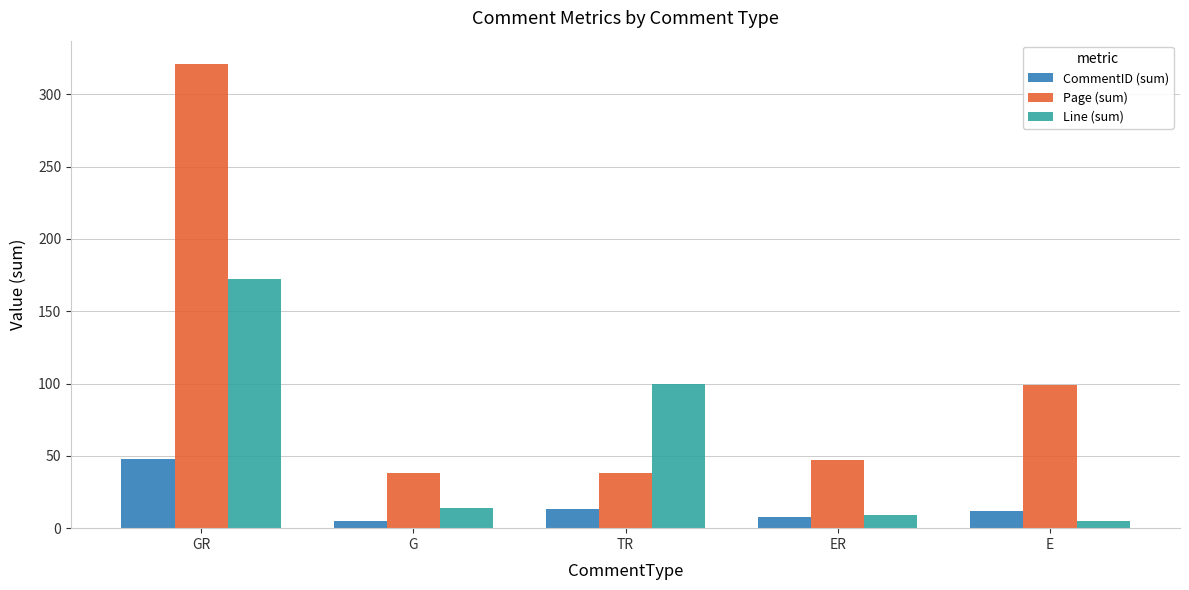

Which series changed the most between GR and TR?

Page (sum)